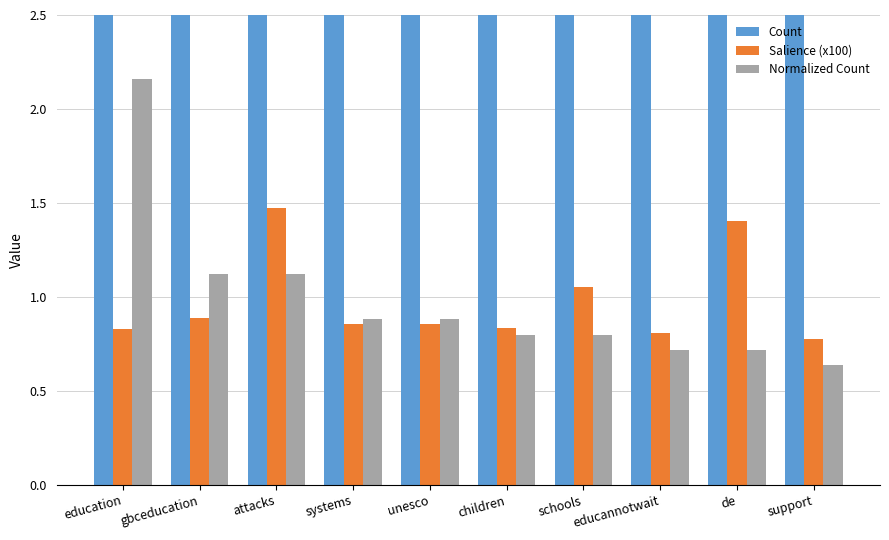

Reading left to right, list all the values displayed in this chart.

Count: 27.0	14.0	14.0	11.0	11.0	10.0	10.0	9.0	9.0	8.0
Salience (x100): 0.8	0.9	1.5	0.9	0.9	0.8	1.1	0.8	1.4	0.8
Normalized Count: 2.2	1.1	1.1	0.9	0.9	0.8	0.8	0.7	0.7	0.6